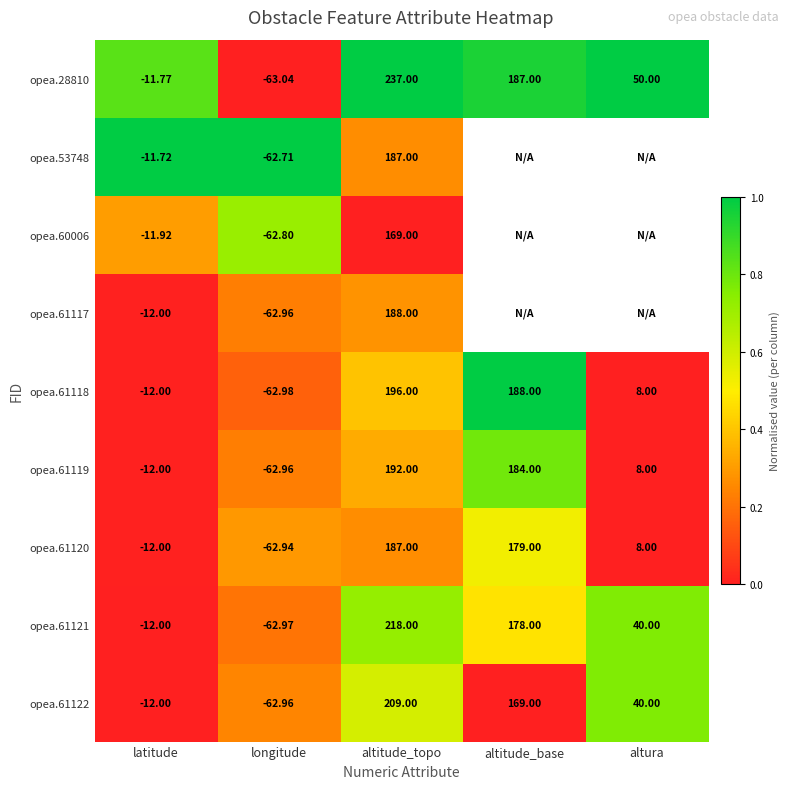

Which category has the highest value in the opea.61120 series?

altitude_topo